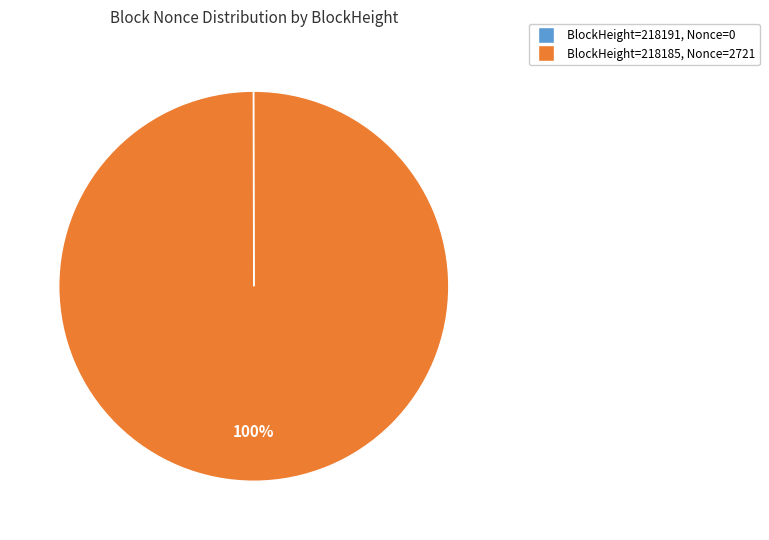

To the nearest percent, what is the difference between the largest and smallest slice percentages?

100%